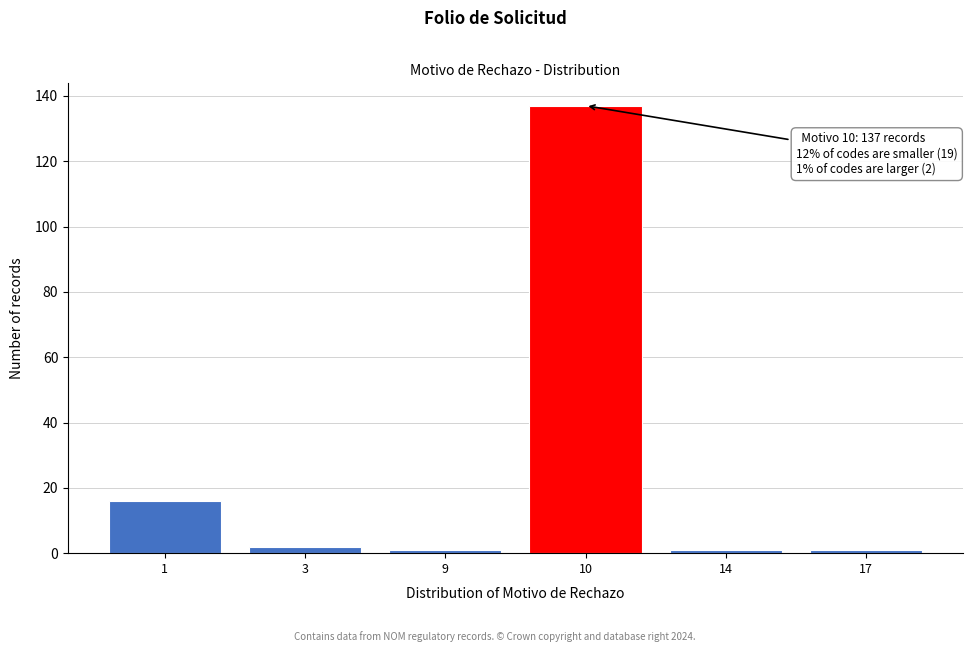

Reading left to right, transcribe all the data shown in this chart.

1=16	3=2	9=1	10=137	14=1	17=1